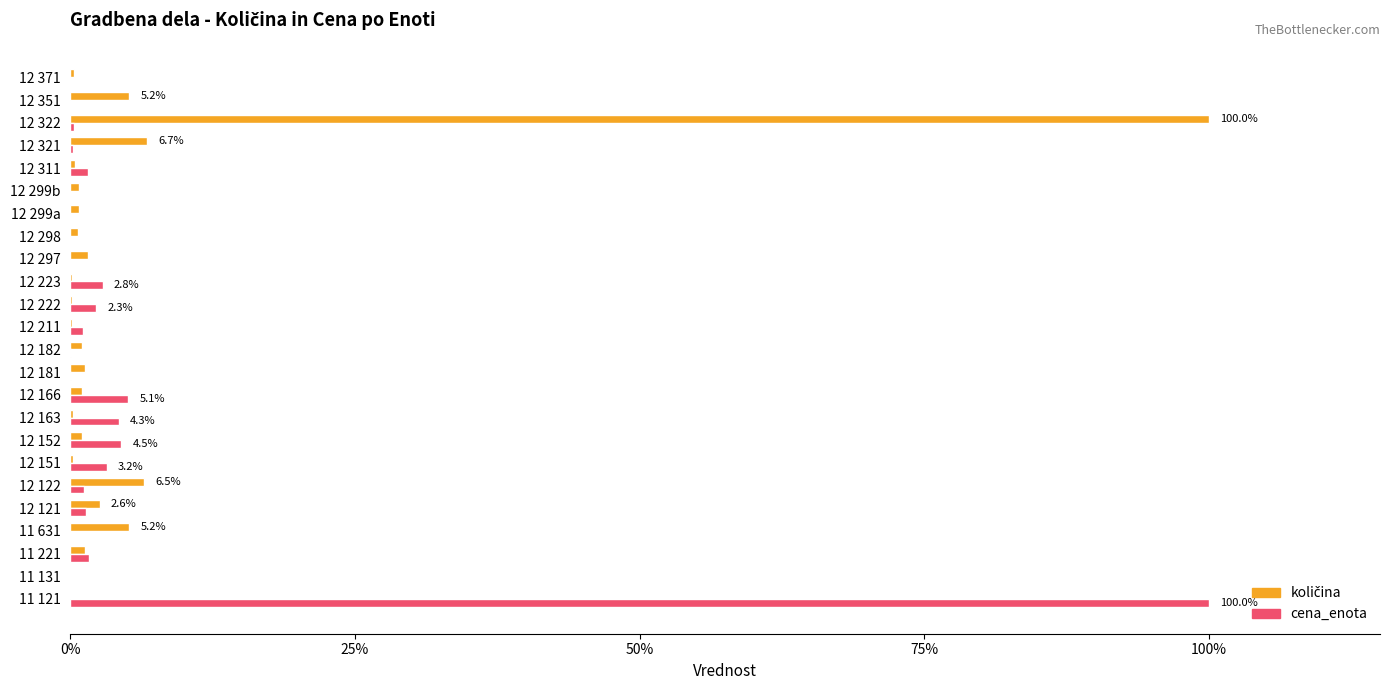

What is the maximum value shown in the chart?

100.0